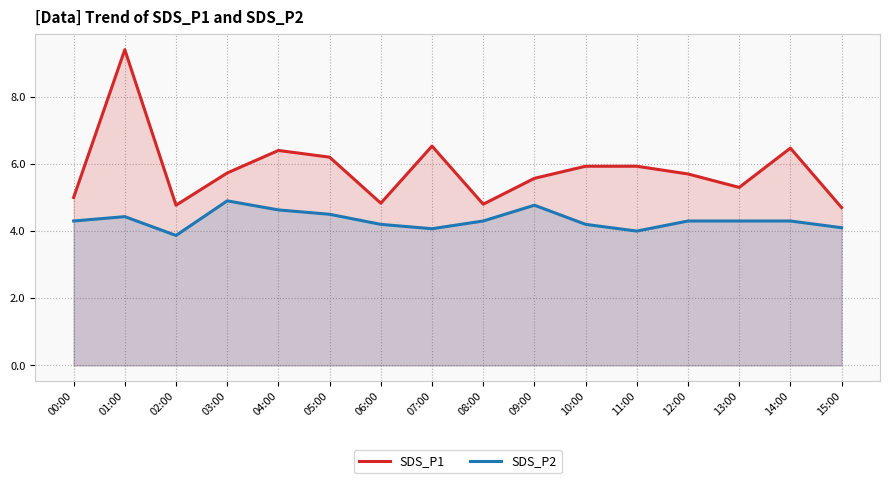

Which has a higher value, 06:00 or 08:00?

06:00